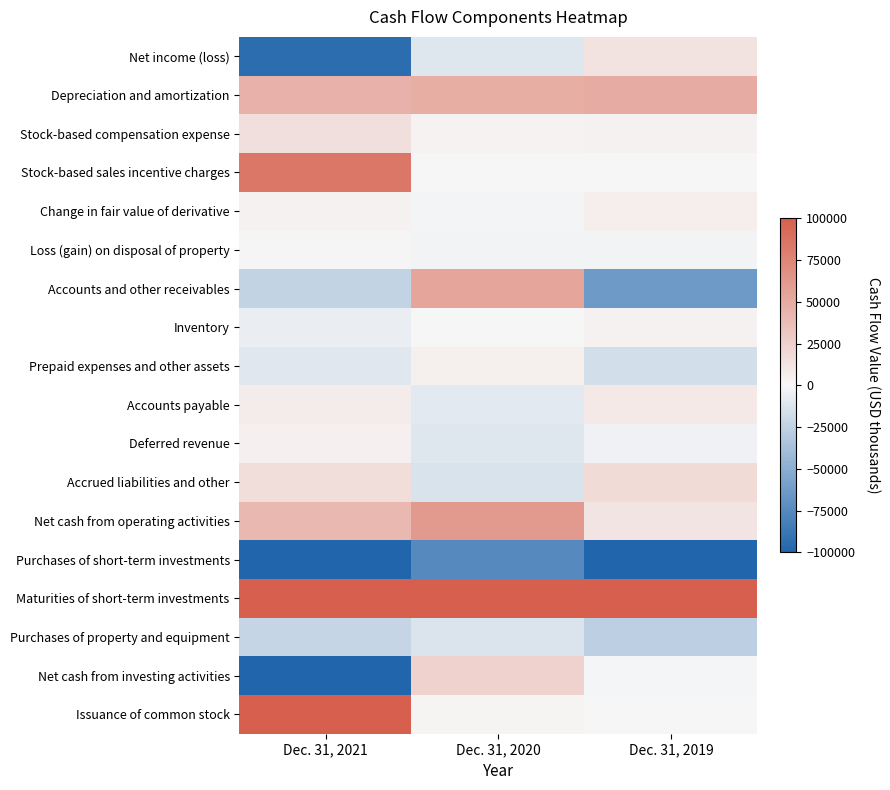

Reading right to left, extract all data points from this chart.

Net income (loss): Dec. 31, 2019=13259	Dec. 31, 2020=-11529	Dec. 31, 2021=-94155
Depreciation and amortization: Dec. 31, 2019=49625	Dec. 31, 2020=47682	Dec. 31, 2021=45184
Stock-based compensation expense: Dec. 31, 2019=3880	Dec. 31, 2020=2957	Dec. 31, 2021=14994
Stock-based sales incentive charges: Dec. 31, 2019=0	Dec. 31, 2020=0	Dec. 31, 2021=83641
Change in fair value of derivative: Dec. 31, 2019=5545	Dec. 31, 2020=-2175	Dec. 31, 2021=3490
Loss (gain) on disposal of property: Dec. 31, 2019=-2536	Dec. 31, 2020=-2875	Dec. 31, 2021=1365
Accounts and other receivables: Dec. 31, 2019=-63408	Dec. 31, 2020=53784	Dec. 31, 2021=-24260
Inventory: Dec. 31, 2019=3439	Dec. 31, 2020=108	Dec. 31, 2021=-5704
Prepaid expenses and other assets: Dec. 31, 2019=-16617	Dec. 31, 2020=5275	Dec. 31, 2021=-10498
Accounts payable: Dec. 31, 2019=9316	Dec. 31, 2020=-9337	Dec. 31, 2021=6615
Deferred revenue: Dec. 31, 2019=-3528	Dec. 31, 2020=-10976	Dec. 31, 2021=4550
Accrued liabilities and other: Dec. 31, 2019=18596	Dec. 31, 2020=-13871	Dec. 31, 2021=16614
Net cash from operating activities: Dec. 31, 2019=12279	Dec. 31, 2020=61041	Dec. 31, 2021=41298
Purchases of short-term investments: Dec. 31, 2019=-171080	Dec. 31, 2020=-74292	Dec. 31, 2021=-324170
Maturities of short-term investments: Dec. 31, 2019=180704	Dec. 31, 2020=101850	Dec. 31, 2021=223991
Purchases of property and equipment: Dec. 31, 2019=-27088	Dec. 31, 2020=-13273	Dec. 31, 2021=-23075
Net cash from investing activities: Dec. 31, 2019=-1502	Dec. 31, 2020=24170	Dec. 31, 2021=-207659
Issuance of common stock: Dec. 31, 2019=309	Dec. 31, 2020=1683	Dec. 31, 2021=204455